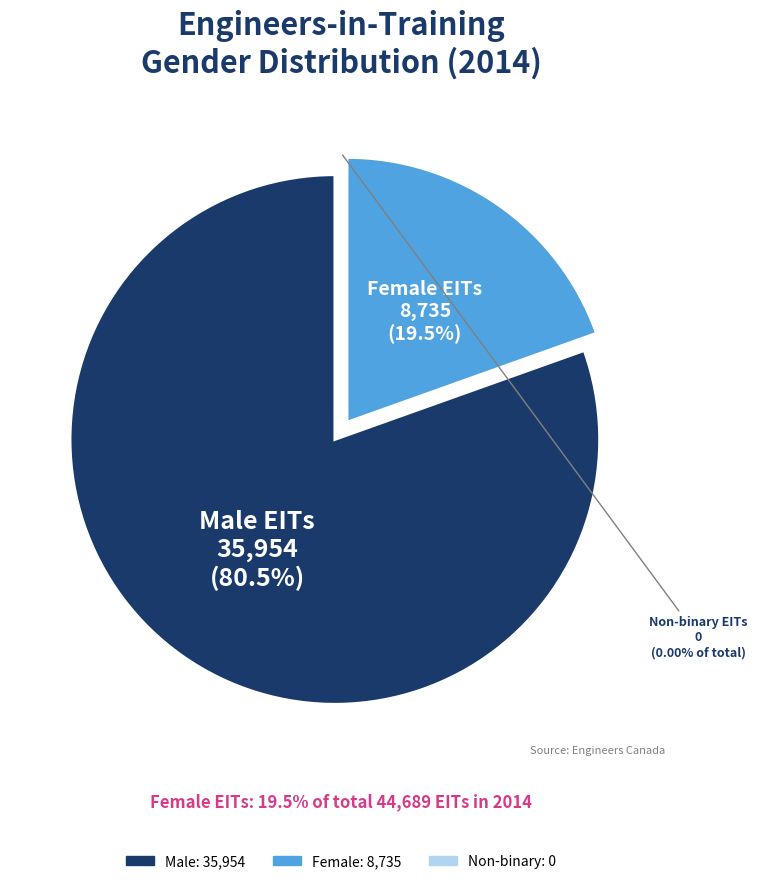

Does Total Engineers-in-Training (male) account for over 50% of the chart?

Yes